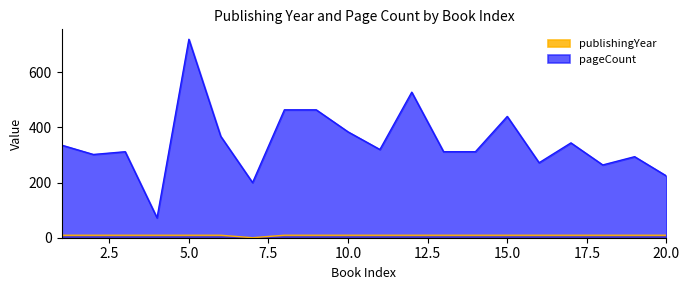

What is the difference between the second highest and minimum values in the pageCount series?

456